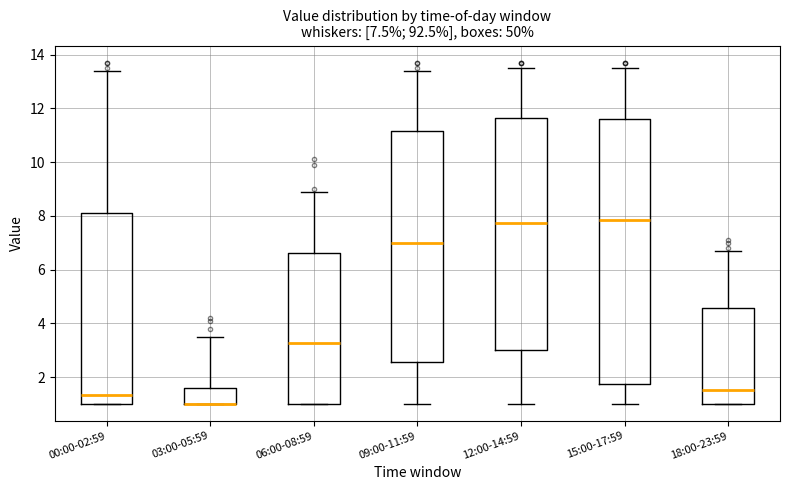

Which box is the tallest, from its lower edge to its upper edge?

15:00-17:59